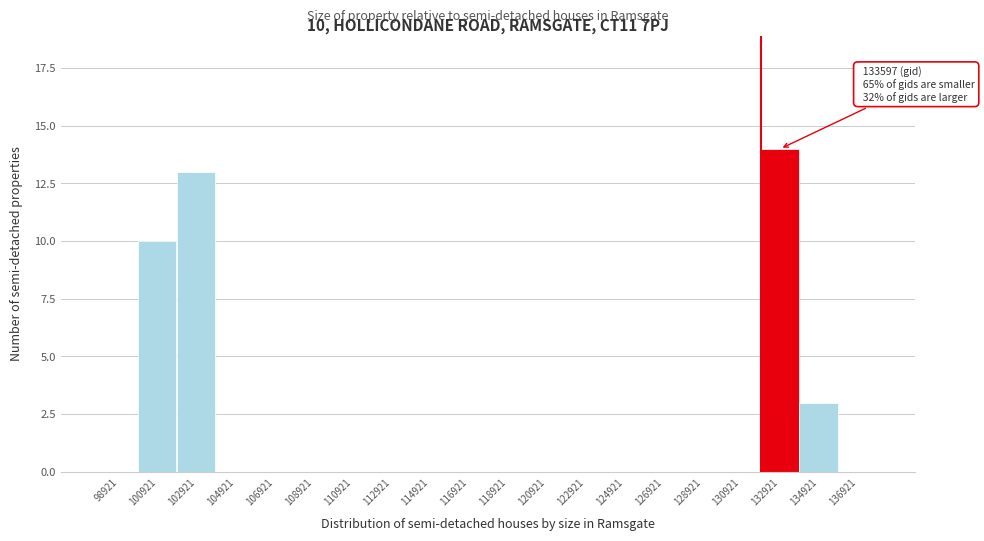

Reading left to right, extract all data points from this chart.

98921=0	100921=10	102921=13	104921=0	106921=0	108921=0	110921=0	112921=0	114921=0	116921=0	118921=0	120921=0	122921=0	124921=0	126921=0	128921=0	130921=0	132921=14	134921=3	136921=0